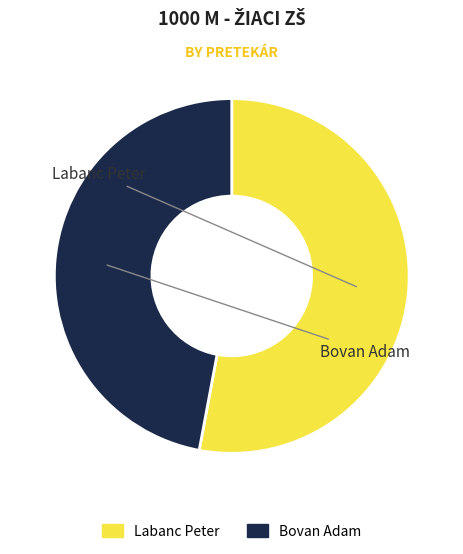

To the nearest percent, what is the difference between the Labanc Peter and Bovan Adam slice percentages?

6%